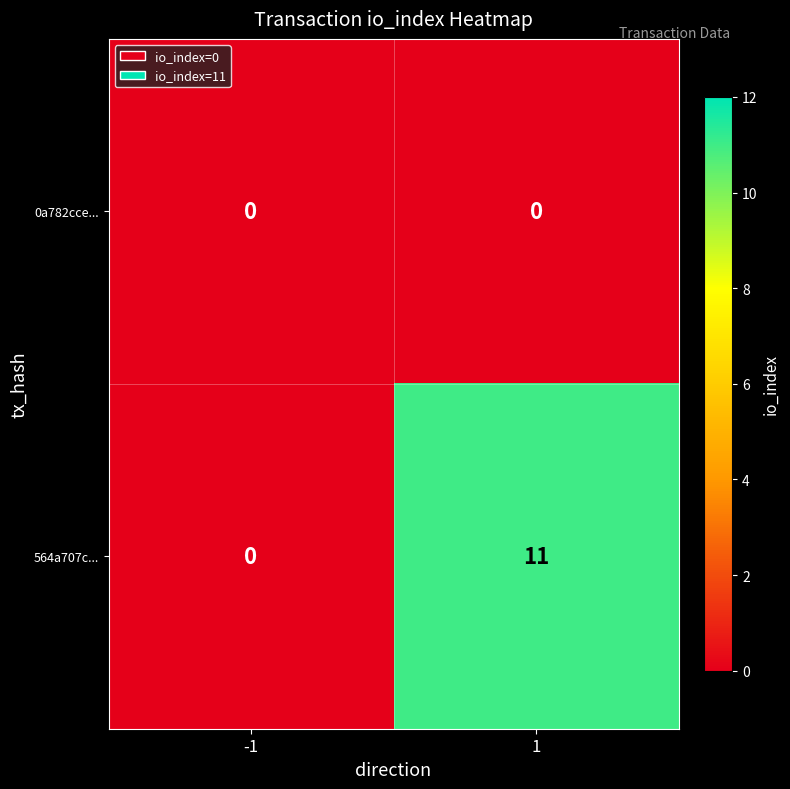

Which series changed the most between -1 and 1?

564a707c...